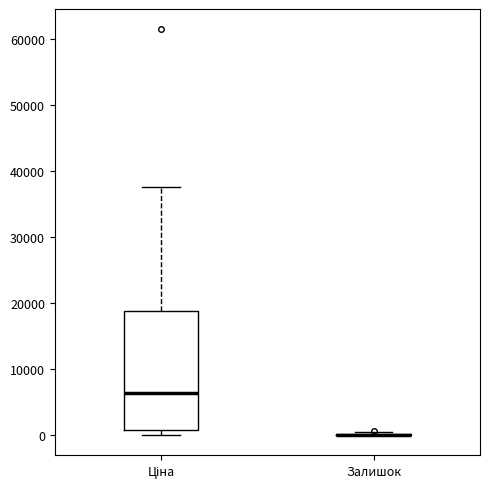

Reading left to right, transcribe this box plot: for each box, give where its median line is, the range the box spans, and where its two whiskers end, as read against the y-axis. The values are not printed on the chart, so give them approximately, as read against the axis.

Ціна: median 6000, box 1000 to 19000, whiskers 0 to 38000
Залишок: box collapsed to a line at 0, whiskers 0 to 0